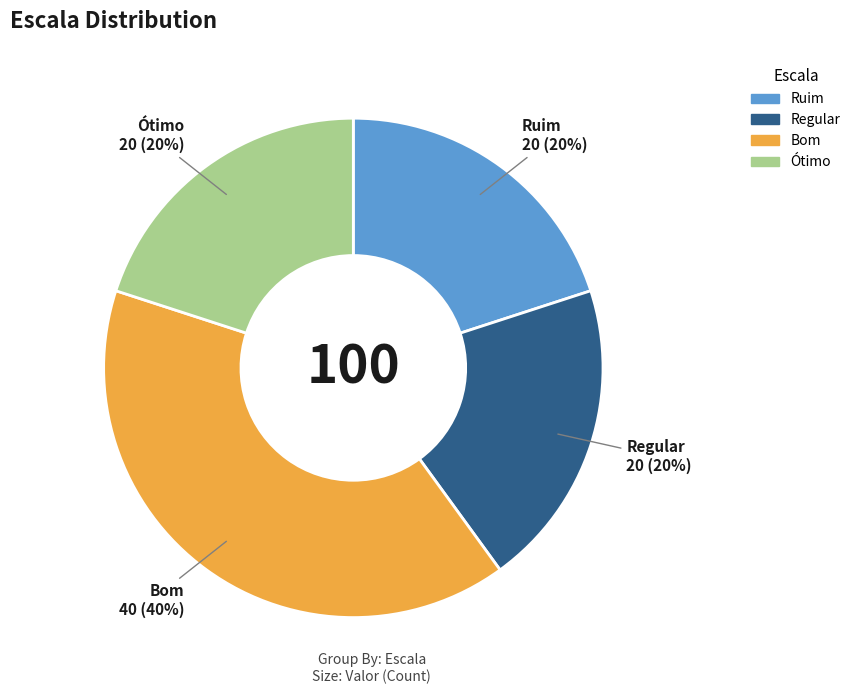

Is it true that Bom is 45% of the pie?

False